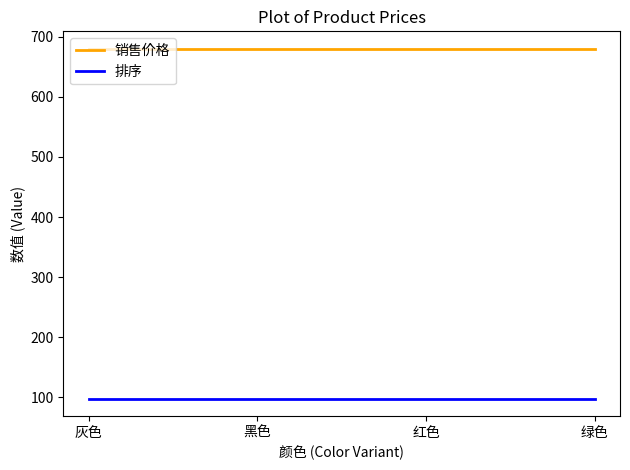

The value of 排序 at 黑色 is 98. True or false?

True